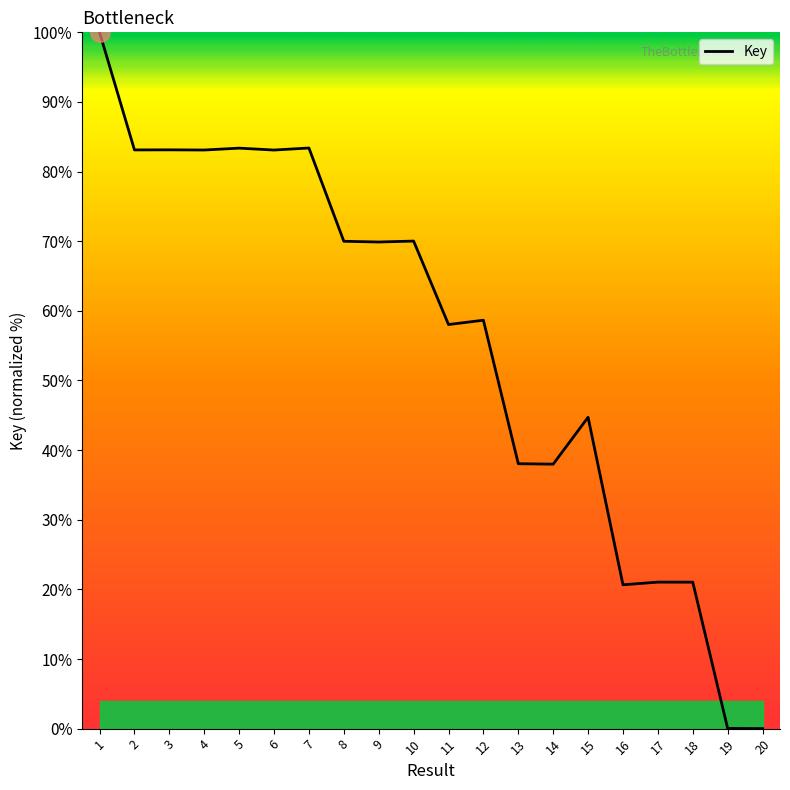

True or false: there are more than 0 points higher than both neighbors.

True